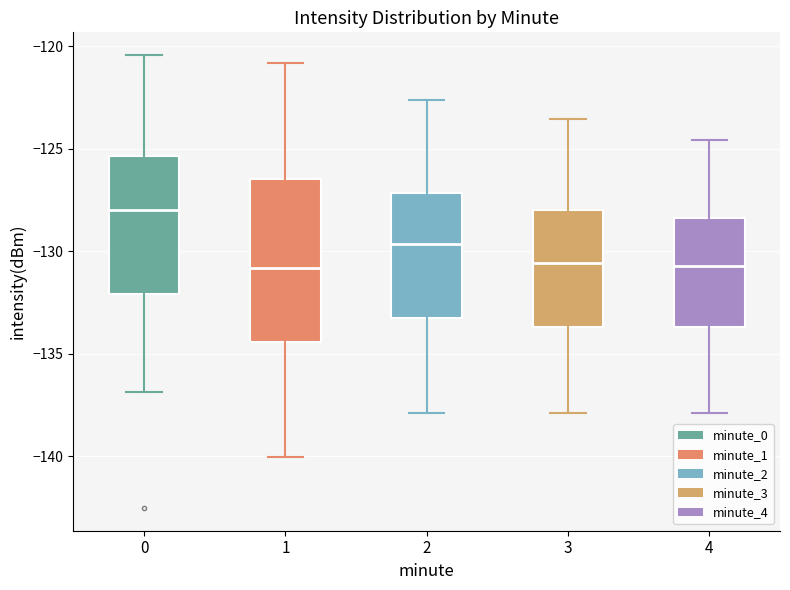

Reading left to right, read every box against the y-axis: the position of its median line, the range the box covers, and the ends of its whiskers. The values are not printed on the chart, so give them approximately, as read against the axis.

0: median -128.0, box -132.0 to -125.5, whiskers -137.0 to -120.5
1: median -131.0, box -134.5 to -126.5, whiskers -140.0 to -121.0
2: median -129.5, box -133.5 to -127.0, whiskers -138.0 to -122.5
3: median -130.5, box -133.5 to -128.0, whiskers -138.0 to -123.5
4: median -130.5, box -133.5 to -128.5, whiskers -138.0 to -124.5